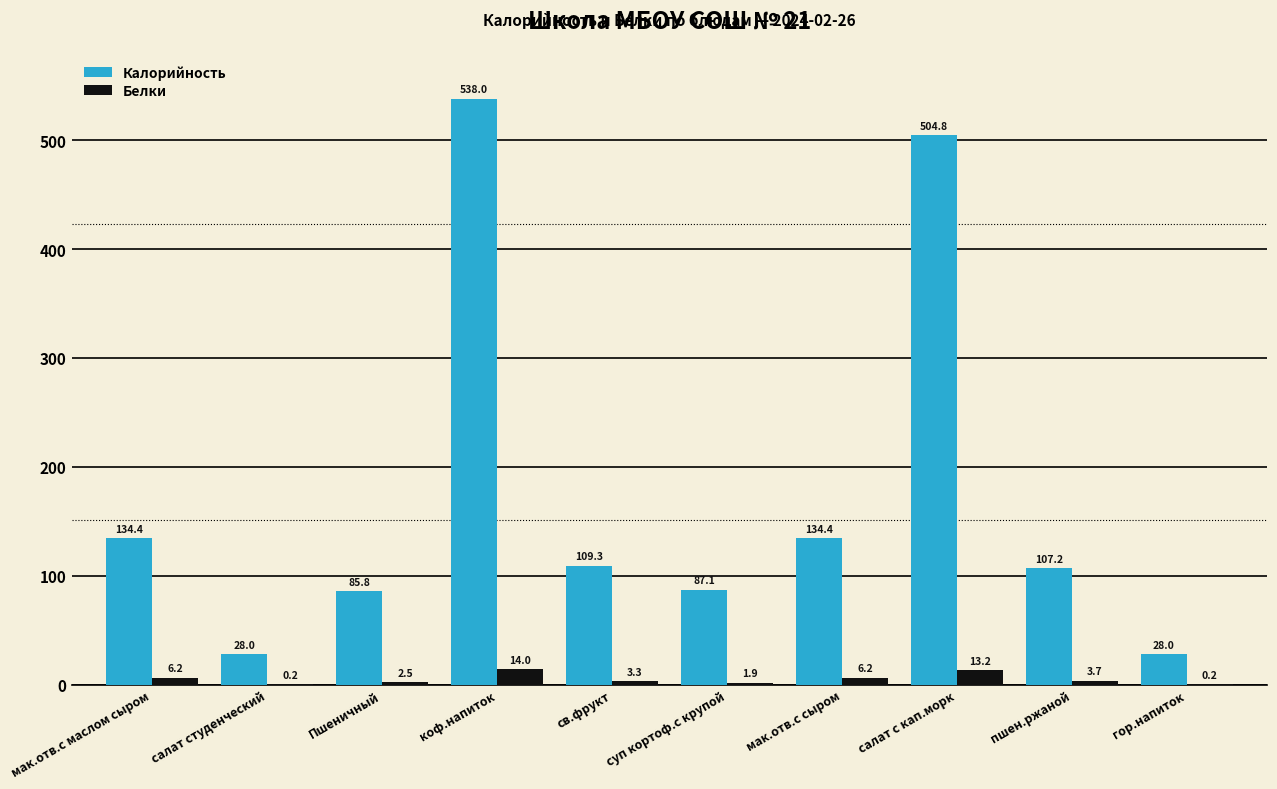

Reading right to left, what are all the values shown in this chart?

Калорийность: гор.напиток=28.0	пшен.ржаной=107.2	салат с кап.морк=504.8	мак.отв.с сыром=134.4	суп кортоф.с крупой=87.1	св.фрукт=109.3	коф.напиток=538.0	Пшеничный=85.8	салат студенческий=28.0	мак.отв.с маслом сыром=134.4
Белки: гор.напиток=0.2	пшен.ржаной=3.7	салат с кап.морк=13.2	мак.отв.с сыром=6.2	суп кортоф.с крупой=1.9	св.фрукт=3.3	коф.напиток=14.0	Пшеничный=2.5	салат студенческий=0.2	мак.отв.с маслом сыром=6.2